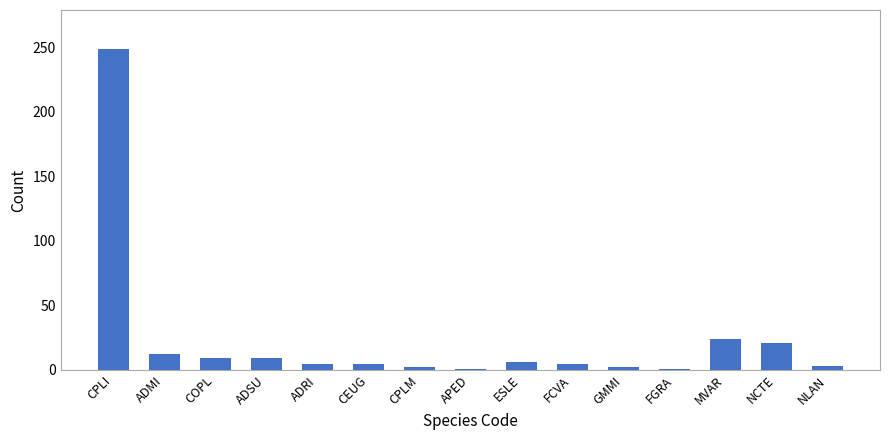

Where is the data nearest to the value 125?

MVAR